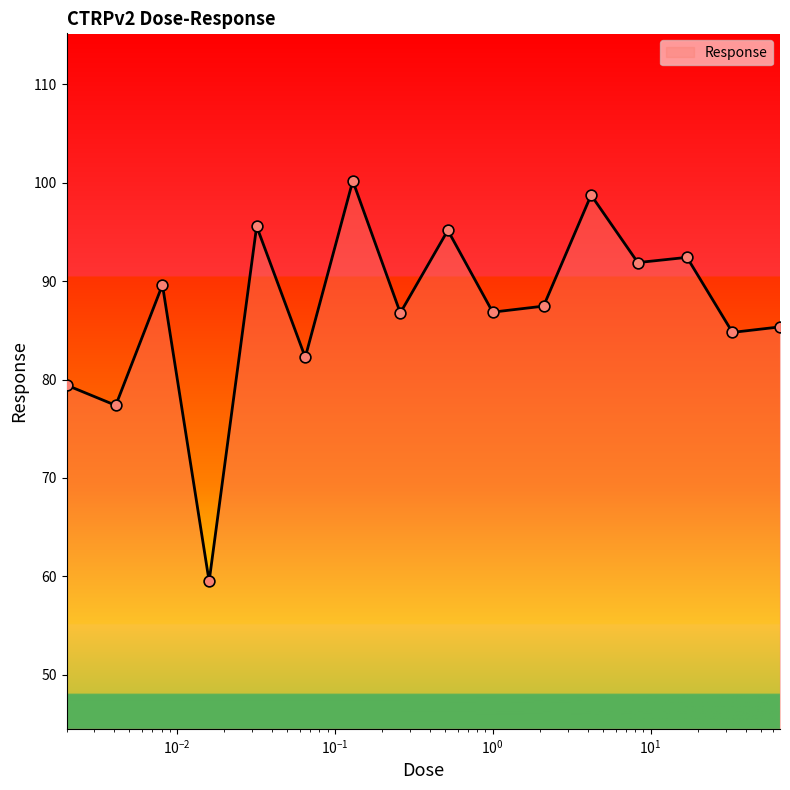

What is the smallest value displayed?

59.5